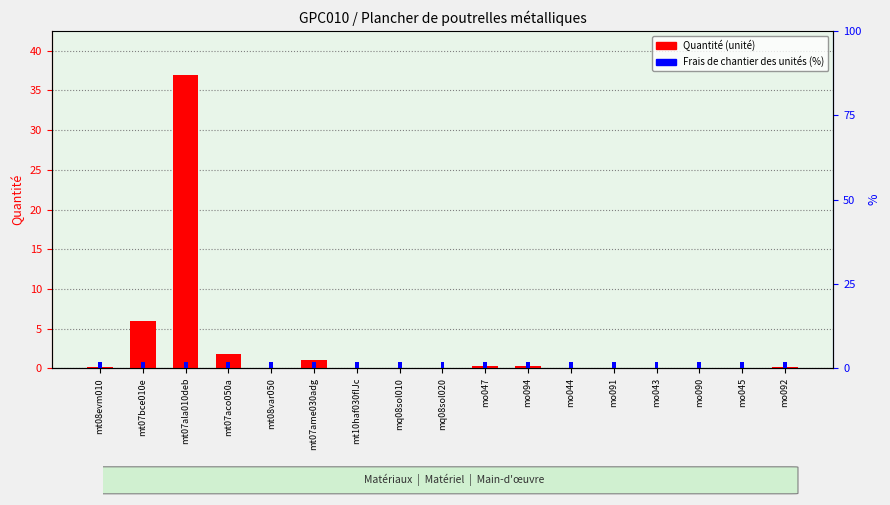

Reading left to right, extract all data points from this chart.

Quantité: mt08evm010=0.1	mt07bce010e=6.0	mt07ala010deb=37.0	mt07aco050a=1.8	mt08var050=0.0	mt07ame030adg=1.1	mt10haf030fIJc=0.1	mq08sol010=0.0	mq08sol020=0.0	mo047=0.2	mo094=0.2	mo044=0.1	mo091=0.1	mo043=0.0	mo090=0.0	mo045=0.0	mo092=0.1
Frais de chantier (%): mt08evm010=2.0	mt07bce010e=2.0	mt07ala010deb=2.0	mt07aco050a=2.0	mt08var050=2.0	mt07ame030adg=2.0	mt10haf030fIJc=2.0	mq08sol010=2.0	mq08sol020=2.0	mo047=2.0	mo094=2.0	mo044=2.0	mo091=2.0	mo043=2.0	mo090=2.0	mo045=2.0	mo092=2.0